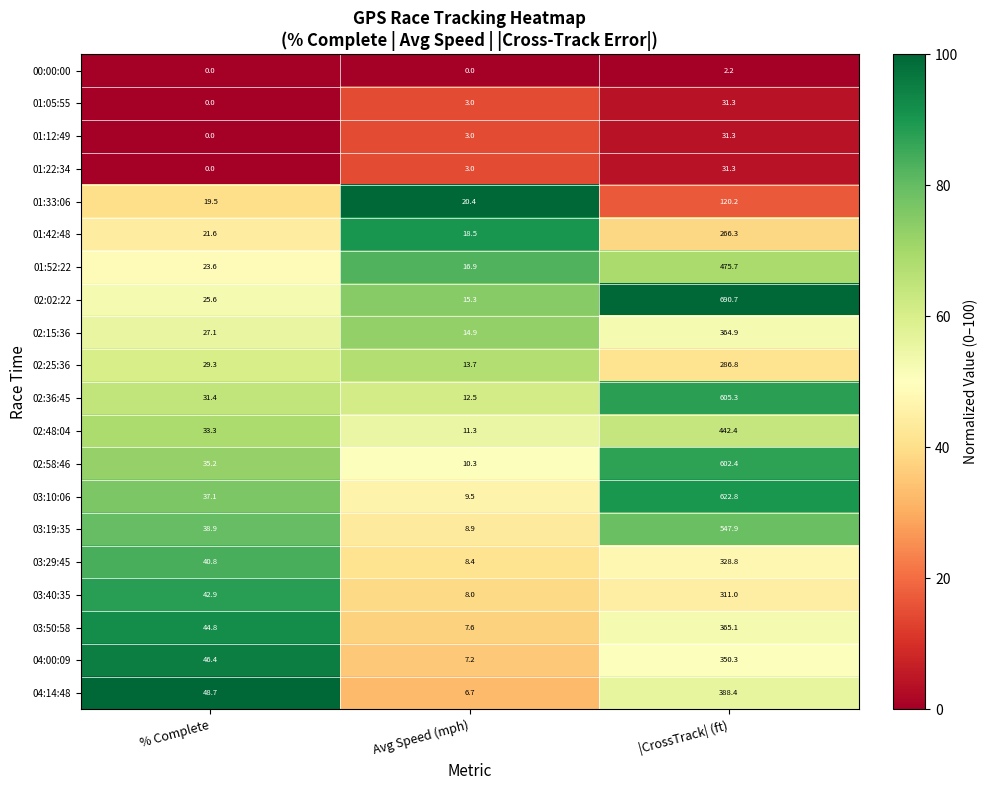

Which series changed the most between % Complete and Avg Speed (mph)?

04:14:48